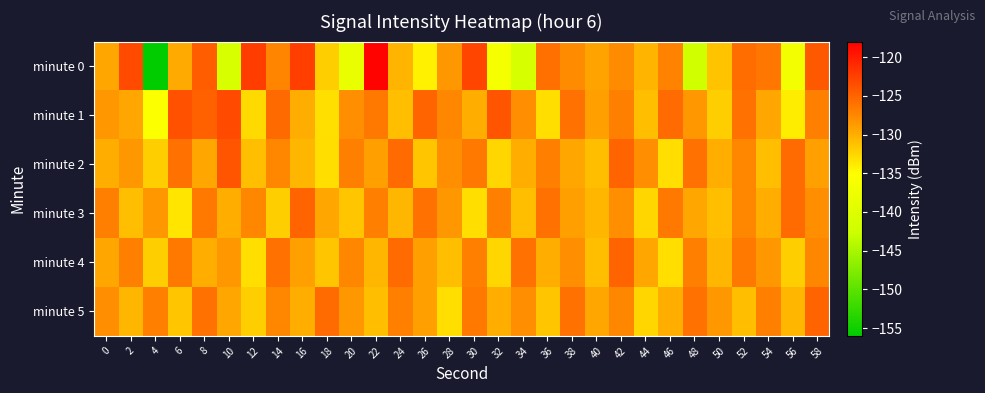

Reading left to right, transcribe all the data shown in this chart.

minute 0: 0=-129.5	2=-123.3	4=-155.9	6=-129.7	8=-124.6	10=-141.0	12=-122.3	14=-127.3	16=-122.4	18=-132.0	20=-138.3	22=-118.3	24=-130.4	26=-134.2	28=-128.5	30=-122.8	32=-136.4	34=-141.1	36=-125.9	38=-127.8	40=-129.2	42=-127.8	44=-130.5	46=-127.2	48=-142.1	50=-131.3	52=-125.7	54=-126.3	56=-136.7	58=-124.3
minute 1: 0=-128.6	2=-129.5	4=-135.6	6=-123.8	8=-124.8	10=-123.2	12=-132.8	14=-125.5	16=-129.9	18=-133.1	20=-128.0	22=-126.5	24=-131.0	26=-125.0	28=-127.5	30=-130.0	32=-124.0	34=-128.0	36=-133.0	38=-126.0	40=-129.0	42=-127.0	44=-131.0	46=-125.5	48=-128.5	50=-132.0	52=-126.0	54=-129.5	56=-134.0	58=-127.0
minute 2: 0=-130.0	2=-128.5	4=-132.0	6=-126.0	8=-129.5	10=-124.0	12=-131.0	14=-127.5	16=-130.5	18=-133.0	20=-127.0	22=-129.0	24=-125.5	26=-131.5	28=-128.0	30=-126.5	32=-132.5	34=-130.0	36=-127.0	38=-129.5	40=-131.0	42=-125.0	44=-128.0	46=-133.0	48=-126.0	50=-130.0	52=-127.5	54=-131.0	56=-125.5	58=-129.0
minute 3: 0=-127.0	2=-131.0	4=-128.5	6=-133.5	8=-126.5	10=-130.0	12=-127.5	14=-132.0	16=-125.0	18=-129.5	20=-131.5	22=-127.0	24=-130.5	26=-126.0	28=-128.5	30=-133.0	32=-127.0	34=-131.0	36=-126.0	38=-129.0	40=-130.5	42=-128.0	44=-132.5	46=-126.5	48=-129.5	50=-131.0	52=-127.5	54=-130.0	56=-125.5	58=-128.0
minute 4: 0=-129.5	2=-127.0	4=-132.0	6=-126.5	8=-130.0	10=-128.5	12=-133.0	14=-126.0	16=-129.0	18=-131.5	20=-127.5	22=-130.5	24=-125.5	26=-129.0	28=-131.0	30=-127.0	32=-132.5	34=-126.0	36=-130.0	38=-128.0	40=-131.0	42=-125.0	44=-129.5	46=-133.0	48=-127.0	50=-130.5	52=-126.5	54=-128.5	56=-132.0	58=-127.5
minute 5: 0=-128.0	2=-130.5	4=-127.0	6=-131.5	8=-126.0	10=-129.5	12=-132.0	14=-127.5	16=-130.0	18=-125.5	20=-128.5	22=-131.0	24=-127.0	26=-129.0	28=-133.0	30=-126.5	32=-130.0	34=-128.0	36=-131.5	38=-126.0	40=-129.5	42=-127.5	44=-132.5	46=-130.0	48=-126.0	50=-128.5	52=-131.0	54=-127.0	56=-130.5	58=-125.0